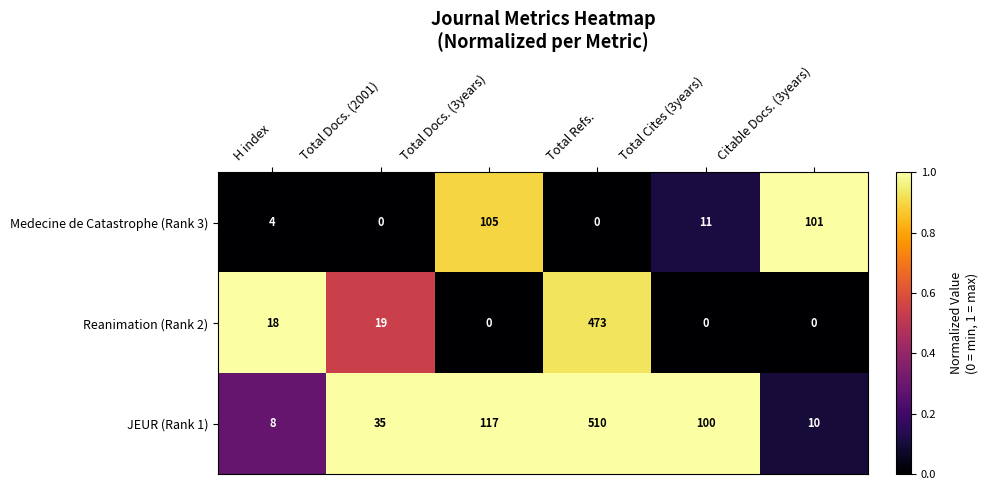

Reading right to left, list all the values displayed in this chart.

Medecine de Catastrophe (Rank 3): Citable Docs. (3years)=101	Total Cites (3years)=11	Total Refs.=0	Total Docs. (3years)=105	Total Docs. (2001)=0	H index=4
Reanimation (Rank 2): Citable Docs. (3years)=0	Total Cites (3years)=0	Total Refs.=473	Total Docs. (3years)=0	Total Docs. (2001)=19	H index=18
JEUR (Rank 1): Citable Docs. (3years)=10	Total Cites (3years)=100	Total Refs.=510	Total Docs. (3years)=117	Total Docs. (2001)=35	H index=8